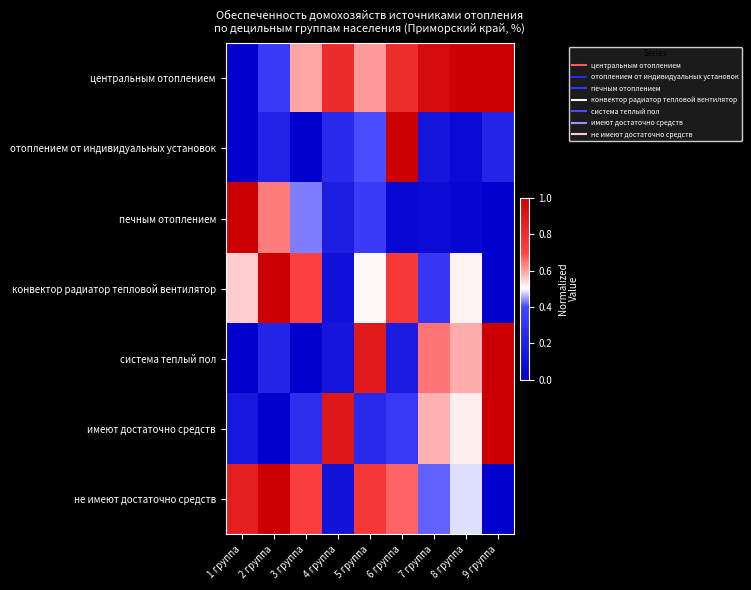

Which category has the lowest value across all series?

1 группа